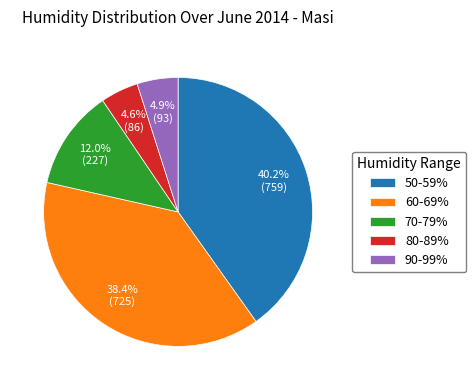

Does any single category account for the majority?

No